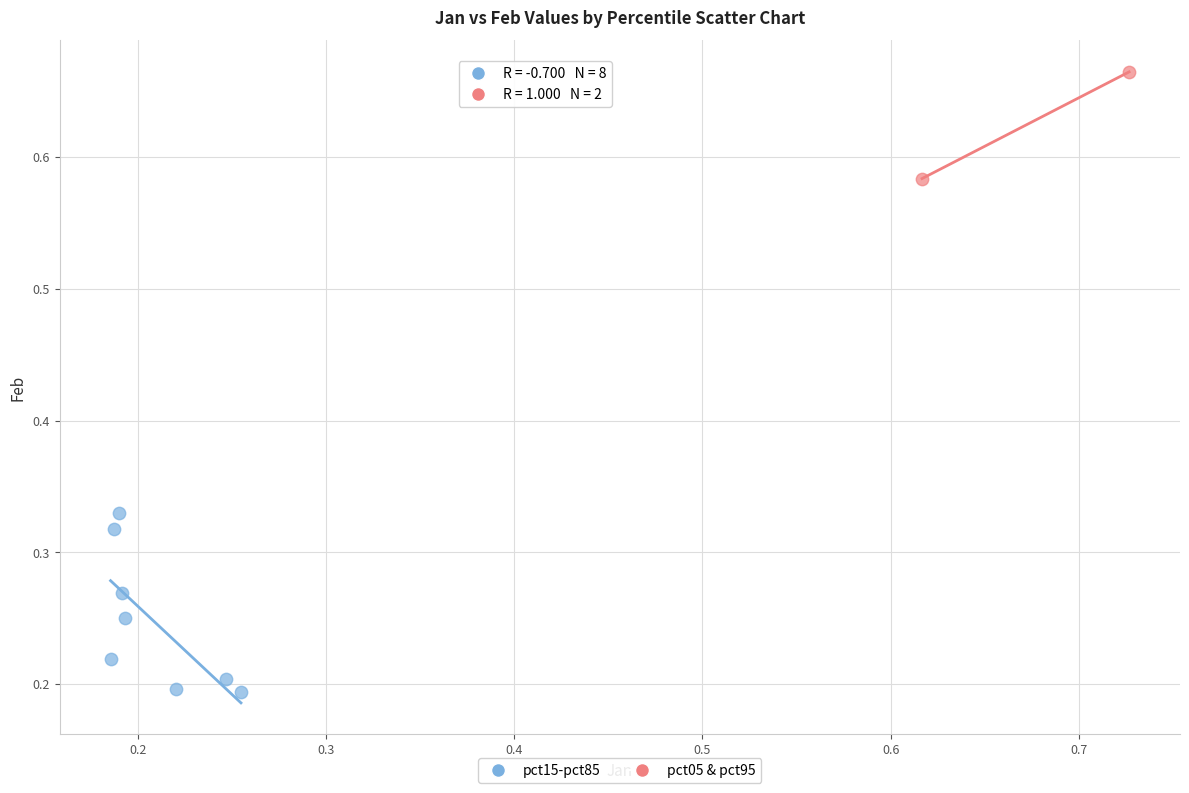

Which series has the largest Y range (max minus min)?

pct15-pct85